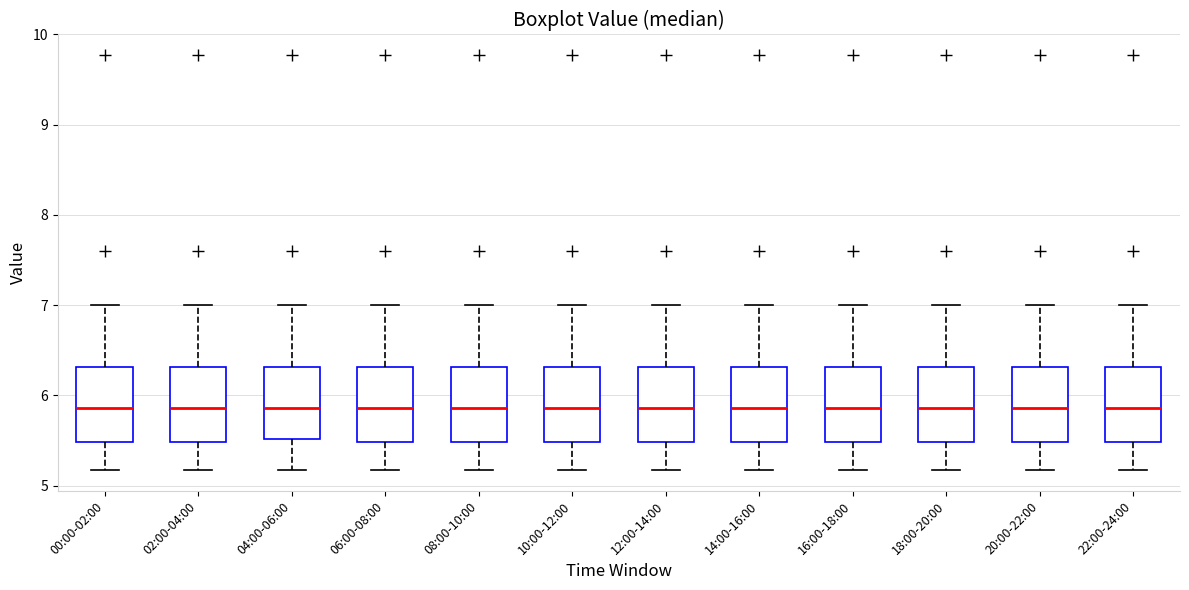

Reading left to right, read every box against the y-axis: the position of its median line, the range the box covers, and the ends of its whiskers. The values are not printed on the chart, so give them approximately, as read against the axis.

00:00-02:00: median 5.9, box 5.5 to 6.3, whiskers 5.2 to 7.0
02:00-04:00: median 5.9, box 5.5 to 6.3, whiskers 5.2 to 7.0
04:00-06:00: median 5.9, box 5.5 to 6.3, whiskers 5.2 to 7.0
06:00-08:00: median 5.9, box 5.5 to 6.3, whiskers 5.2 to 7.0
08:00-10:00: median 5.9, box 5.5 to 6.3, whiskers 5.2 to 7.0
10:00-12:00: median 5.9, box 5.5 to 6.3, whiskers 5.2 to 7.0
12:00-14:00: median 5.9, box 5.5 to 6.3, whiskers 5.2 to 7.0
14:00-16:00: median 5.9, box 5.5 to 6.3, whiskers 5.2 to 7.0
16:00-18:00: median 5.9, box 5.5 to 6.3, whiskers 5.2 to 7.0
18:00-20:00: median 5.9, box 5.5 to 6.3, whiskers 5.2 to 7.0
20:00-22:00: median 5.9, box 5.5 to 6.3, whiskers 5.2 to 7.0
22:00-24:00: median 5.9, box 5.5 to 6.3, whiskers 5.2 to 7.0